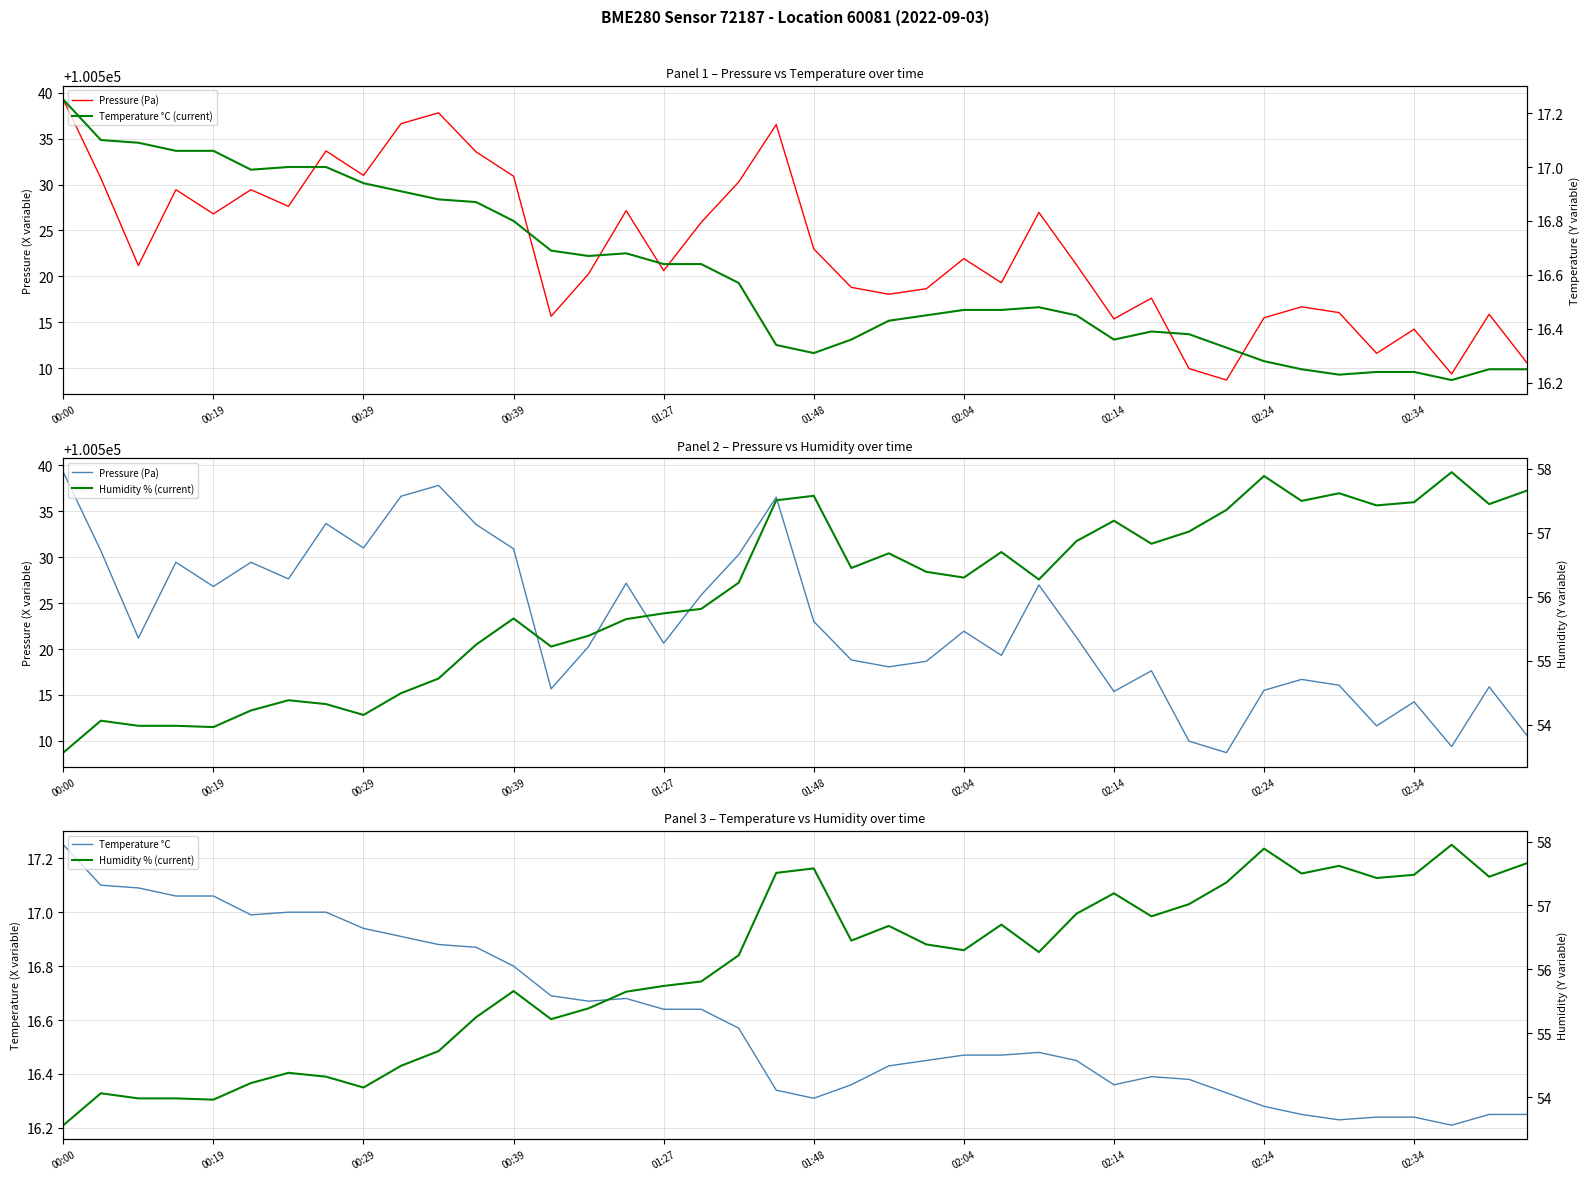

True or false: Temperature °C (current) has a value of 16.4 at 23.

True